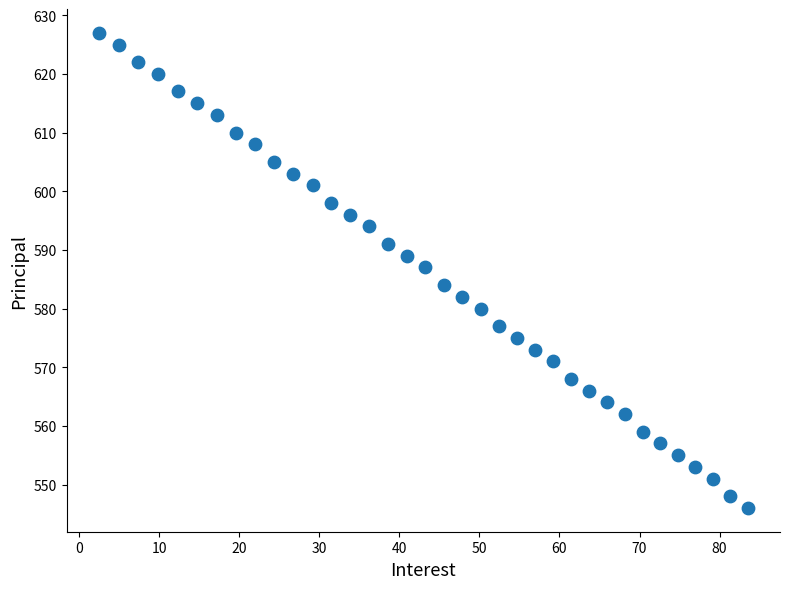

What is the range of Y values (max minus min)?

81